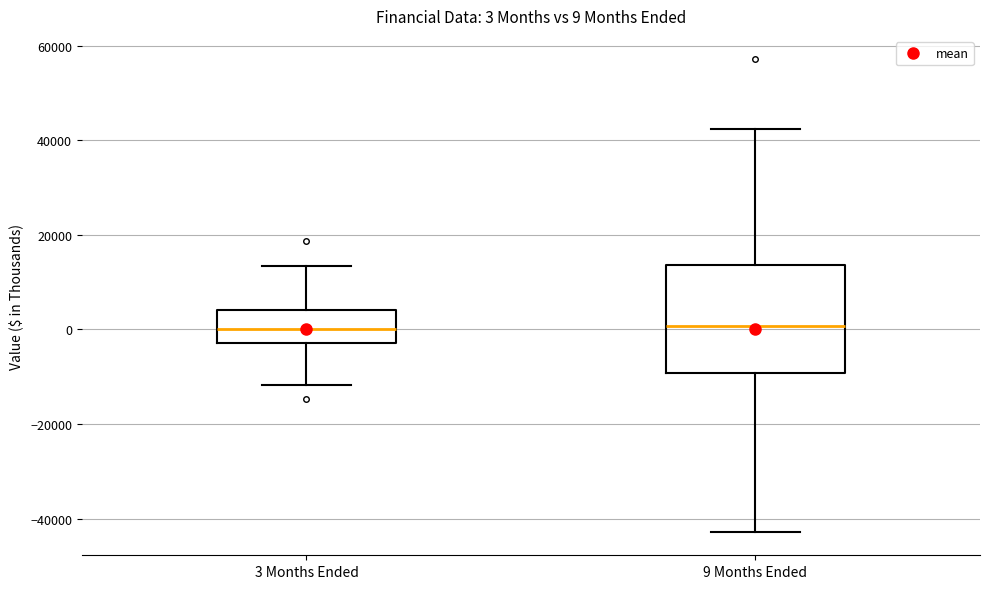

Comparing the boxes themselves (not the whiskers), which one is the tallest?

9 Months Ended